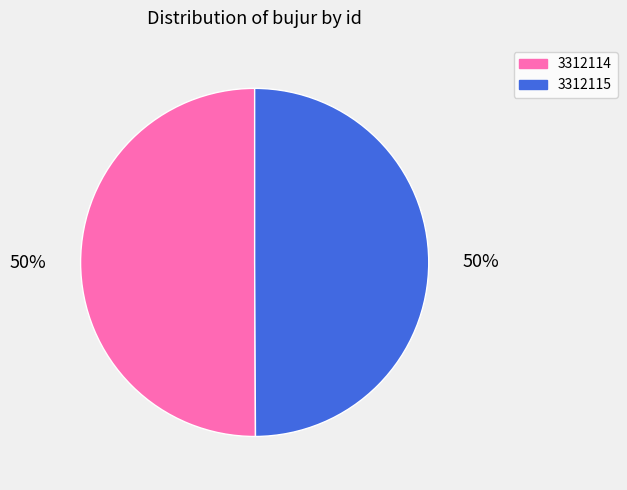

How many slices are in this pie chart?

2